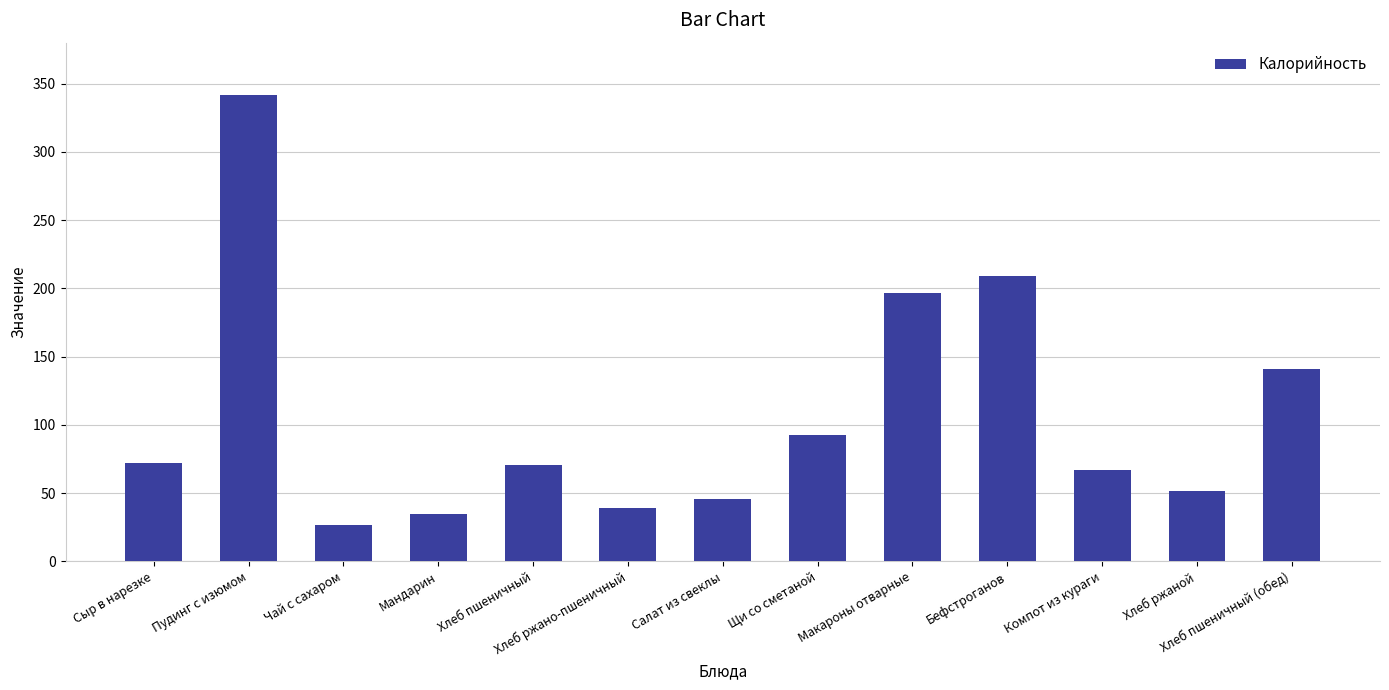

Which label corresponds to the smallest value in the chart?

Чай с сахаром